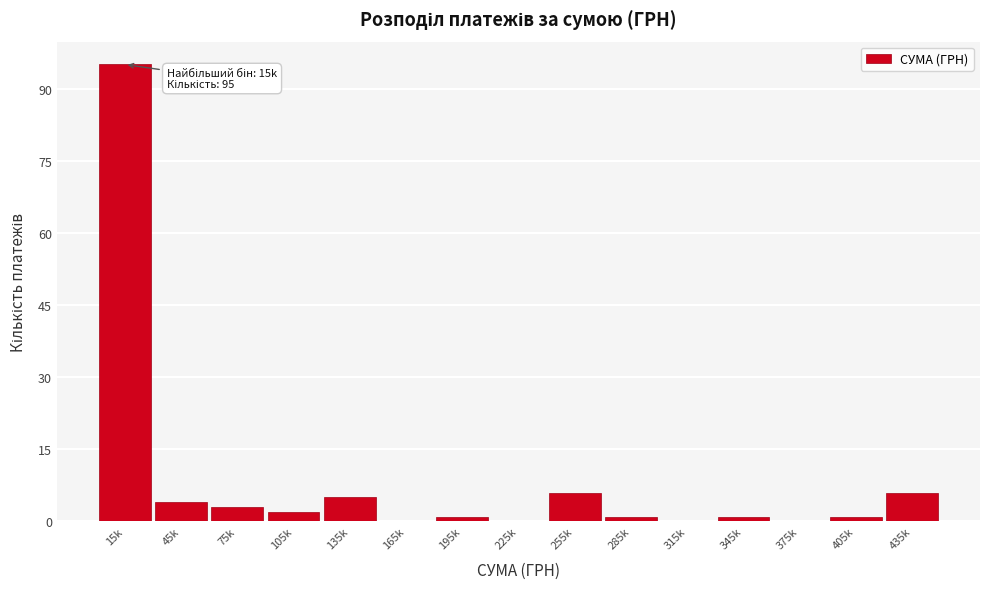

Reading left to right, transcribe all the data shown in this chart.

15k=95	45k=4	75k=3	105k=2	135k=5	165k=0	195k=1	225k=0	255k=6	285k=1	315k=0	345k=1	375k=0	405k=1	435k=6